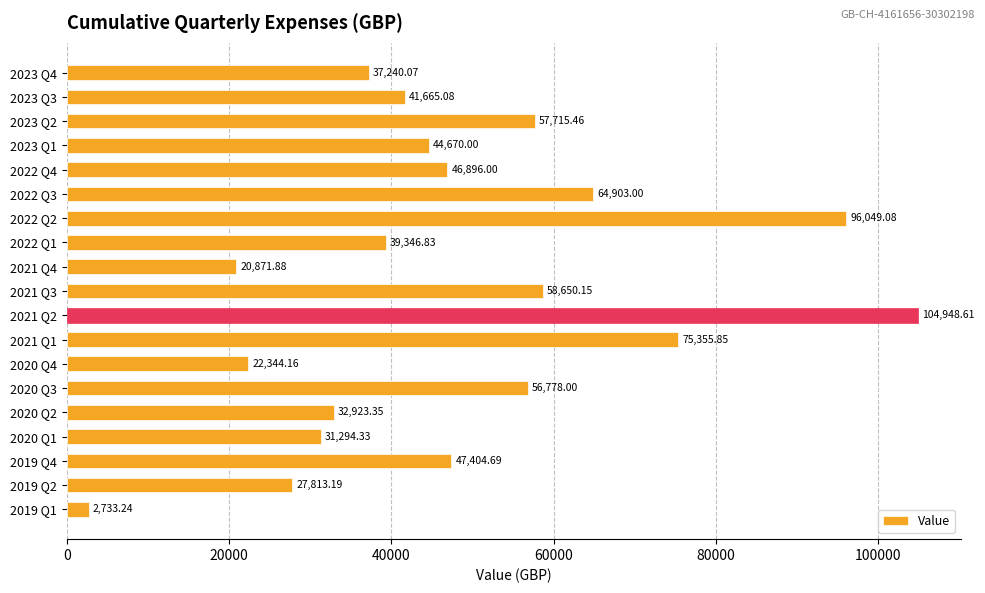

What is the difference between the maximum and minimum values?

102215.4